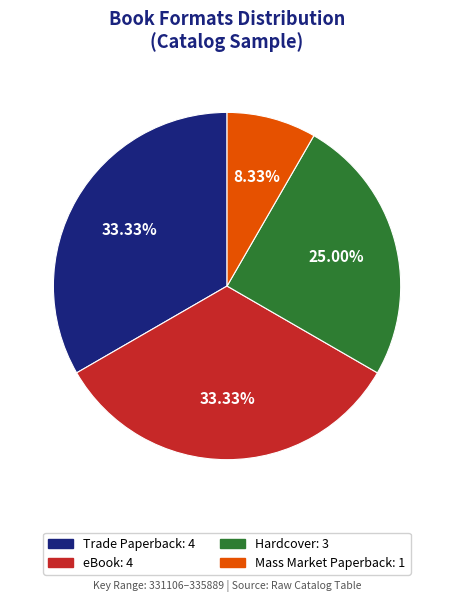

Is the sum of Trade Paperback and Hardcover greater than half?

Yes